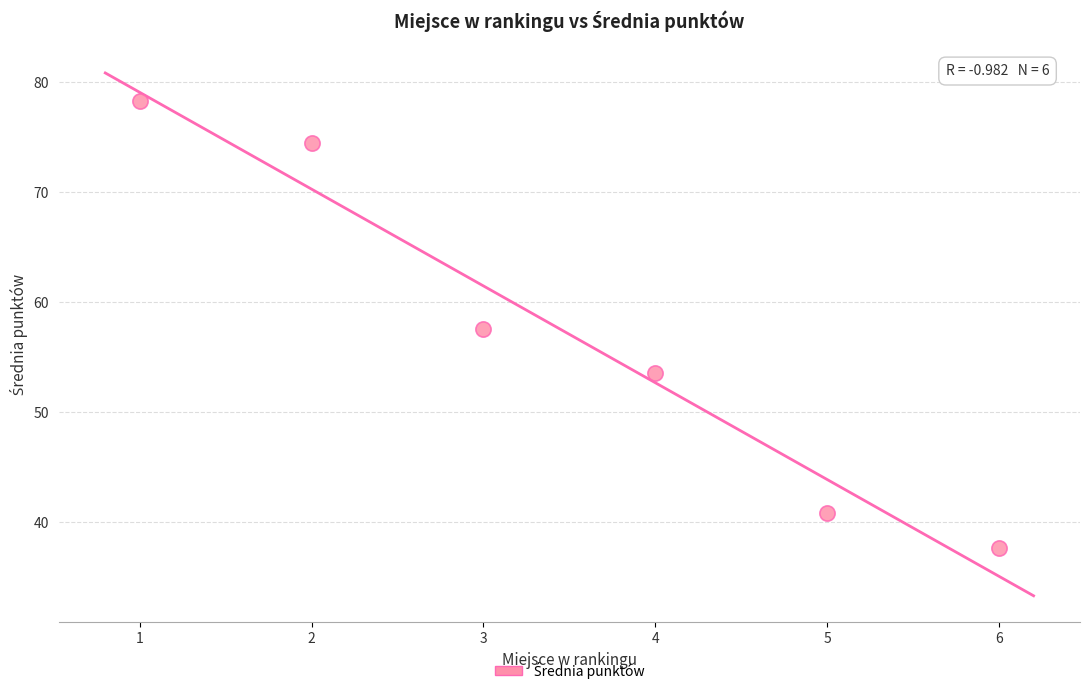

What is the range of Y values (max minus min)?

40.7